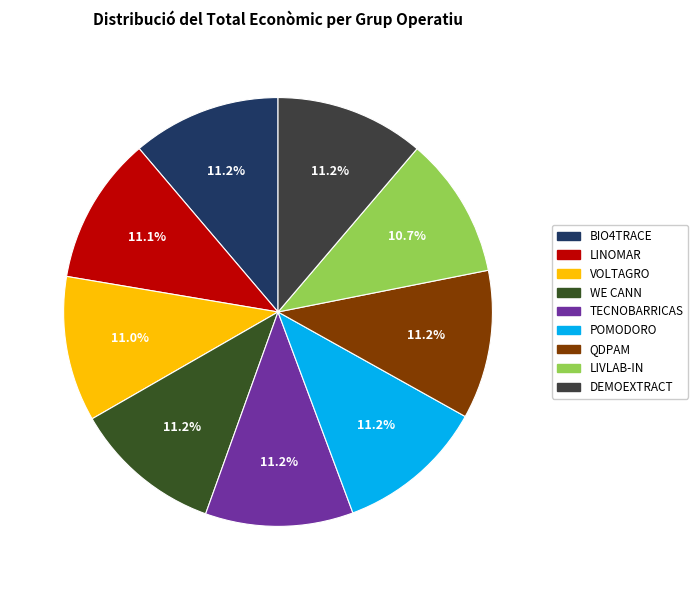

How many slices are in this pie chart?

9